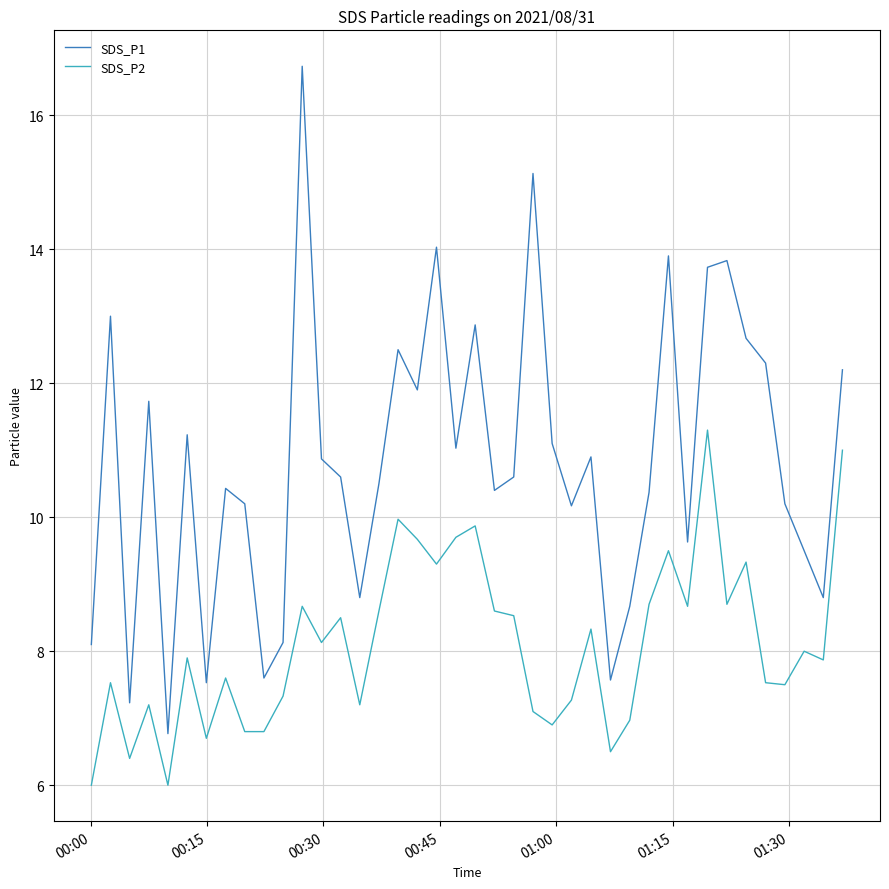

Which series has the largest total across all categories?

SDS_P1